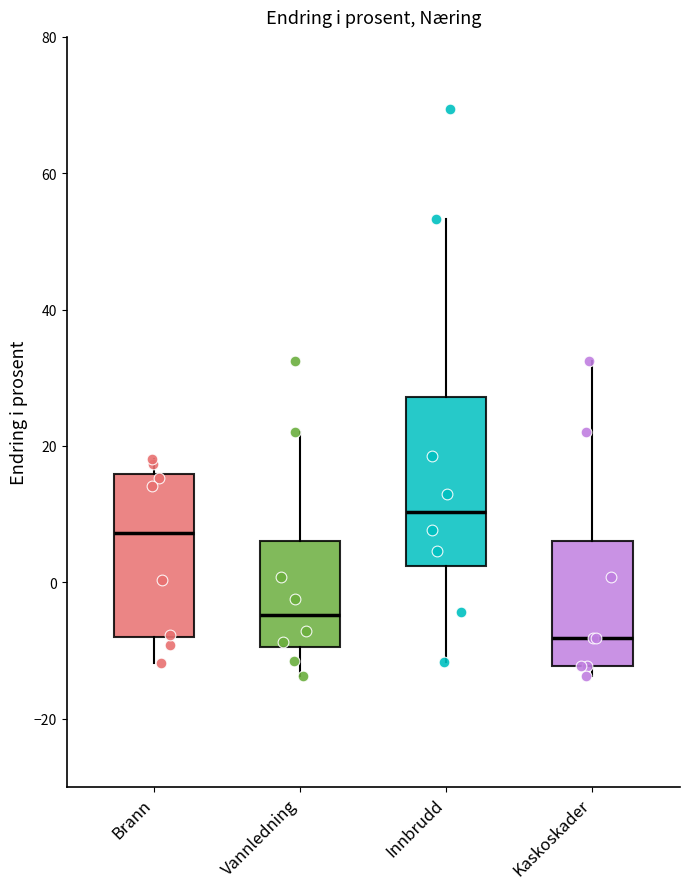

Which box has the lowest median line?

Kaskoskader